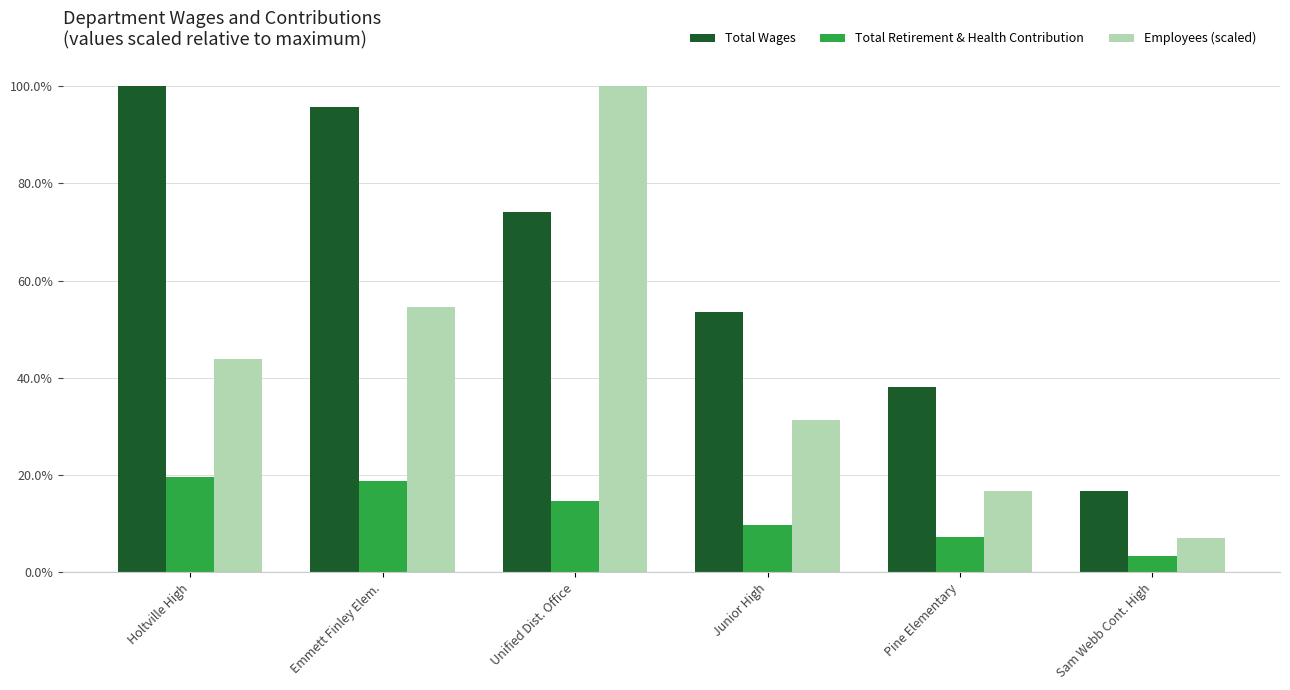

What is the maximum value shown in the chart?

100.0